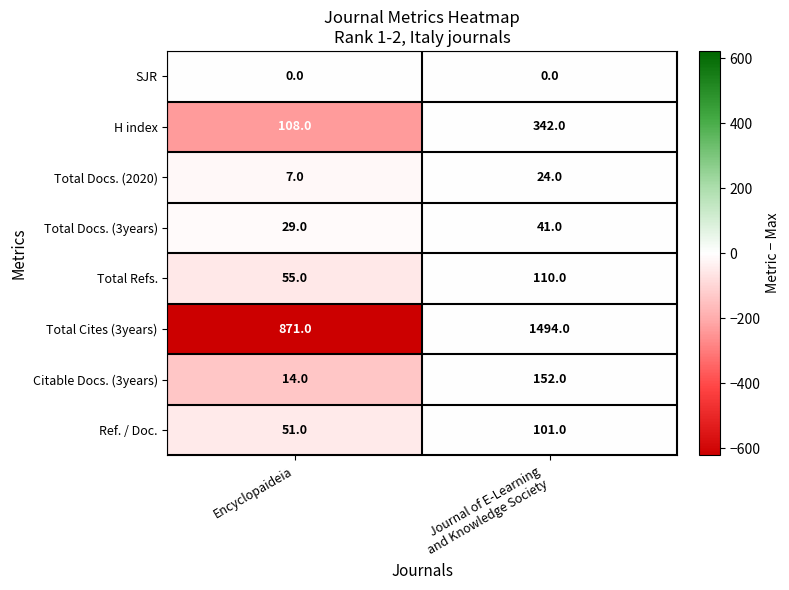

List the series in order of their peak value, lowest first.

SJR, Total Docs. (2020), Total Docs. (3years), Ref. / Doc., Total Refs., Citable Docs. (3years), H index, Total Cites (3years)